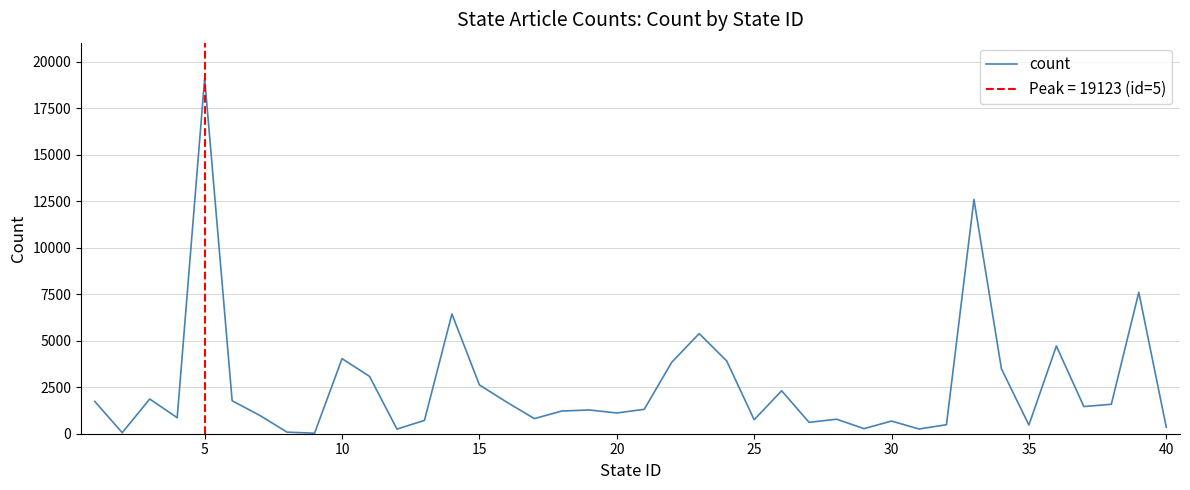

How many data points does each series have?

40